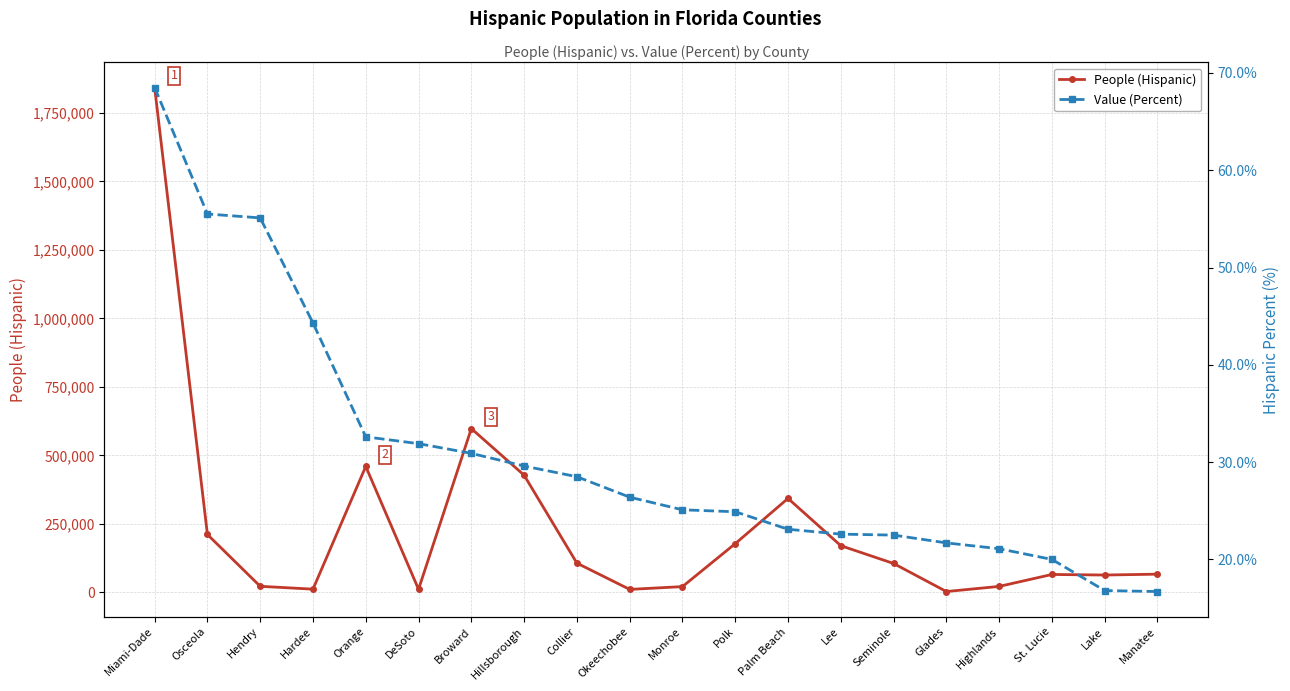

What is the label of the 15th point from the left?

Seminole